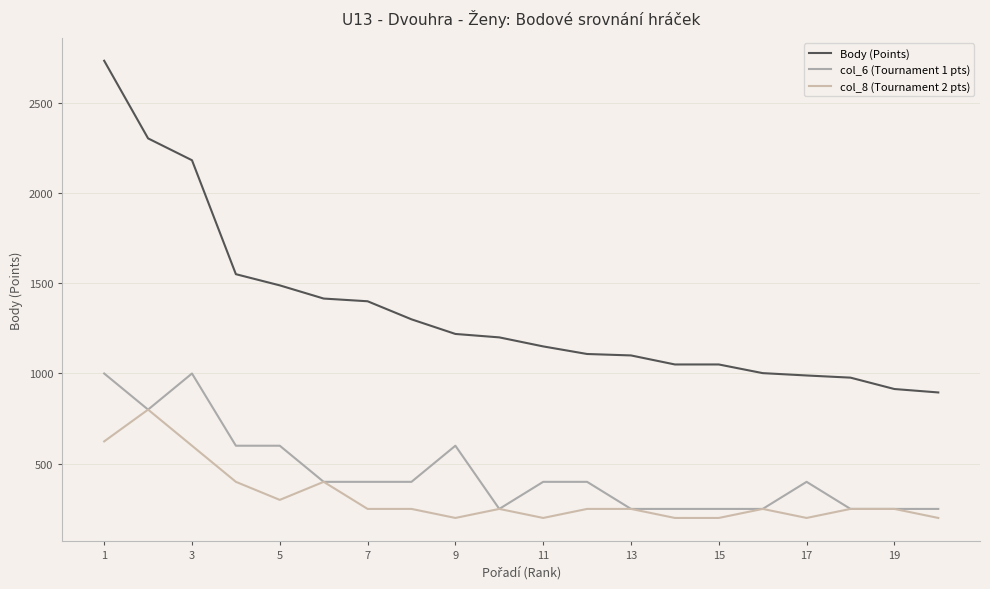

How many lines are shown in the chart?

3